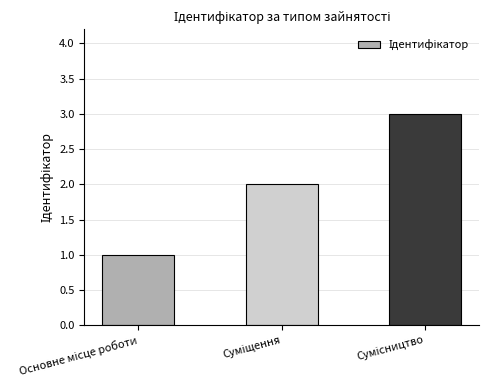

What is the sum of all values?

6